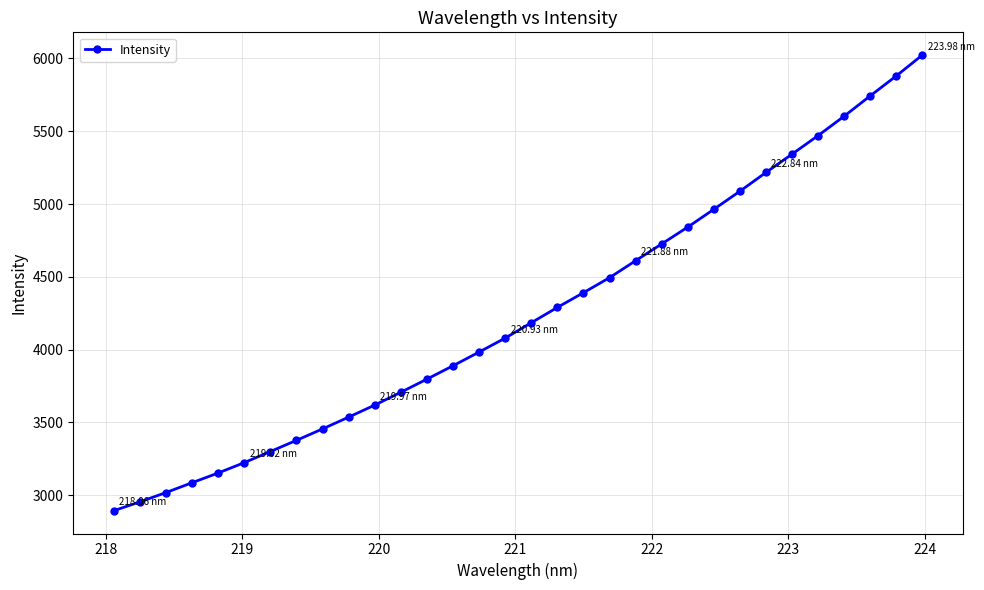

Reading left to right, what are all the values shown in this chart?

2893.7	2954.4	3018.4	3086.0	3152.7	3224.0	3300.3	3377.1	3455.6	3536.6	3619.3	3707.2	3797.5	3889.3	3983.5	4079.3	4184.6	4289.9	4391.0	4494.1	4610.4	4725.8	4841.3	4963.7	5087.6	5216.6	5342.3	5469.6	5602.9	5742.3	5879.3	6022.7